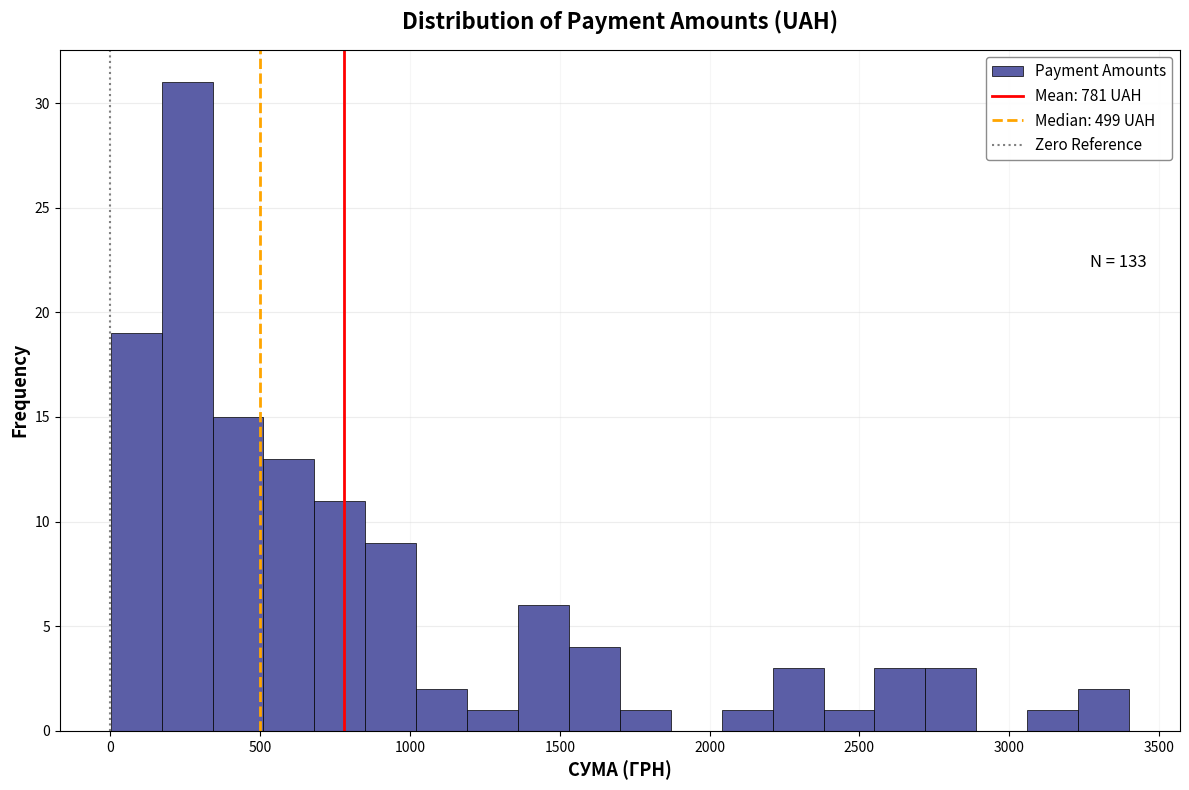

Around what value on the x-axis is the tallest bar? Give the approximate position of its centre, as read against the axis.

250